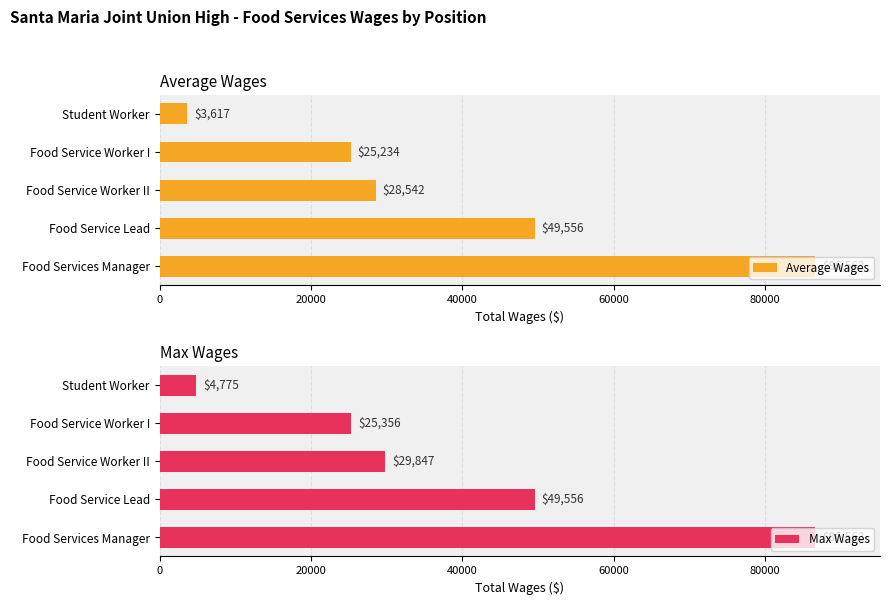

What is the sum of the Max Wages values at Food Service Lead and Student Worker?

54331